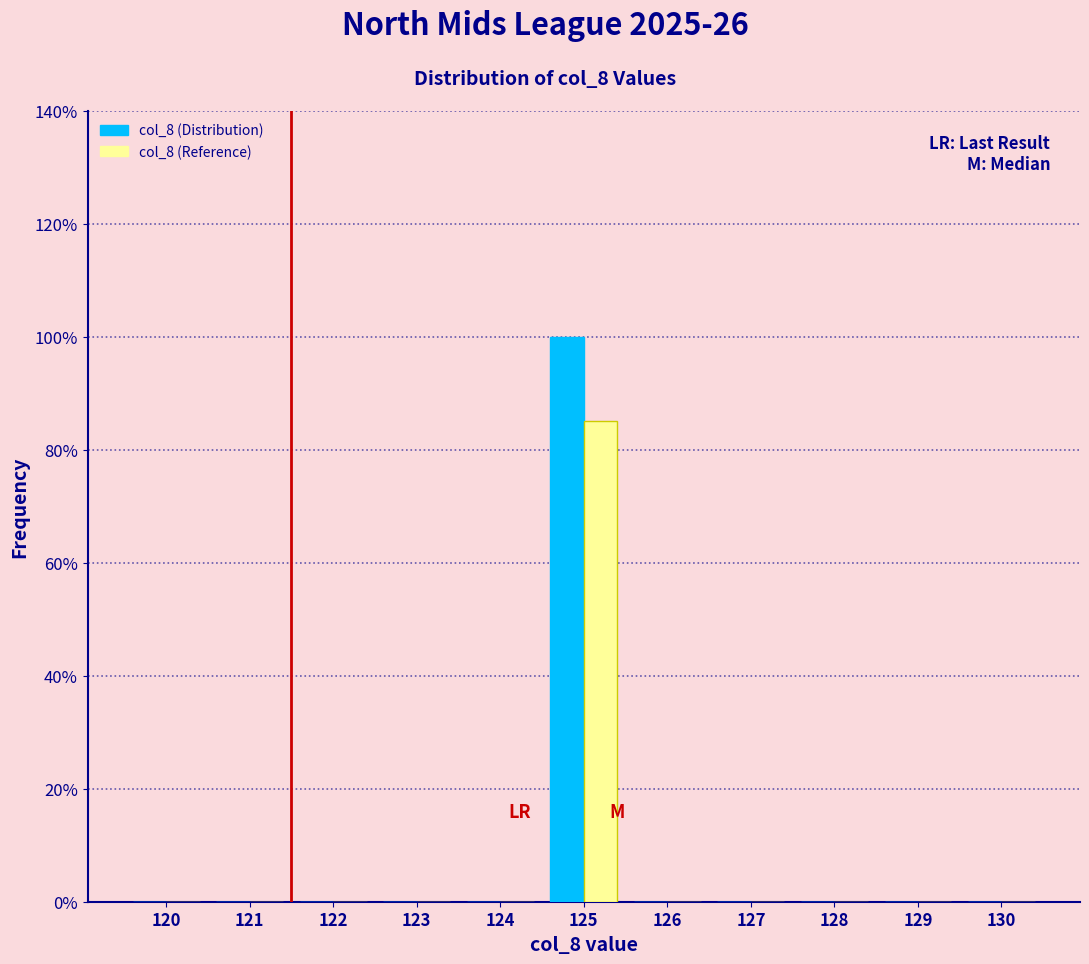

Reading left to right, transcribe all the data shown in this chart.

col_8 (Distribution): 120=0	121=0	122=0	123=0	124=0	125=100	126=0	127=0	128=0	129=0	130=0
col_8 (Reference): 120=0	121=0	122=0	123=0	124=0	125=85	126=0	127=0	128=0	129=0	130=0